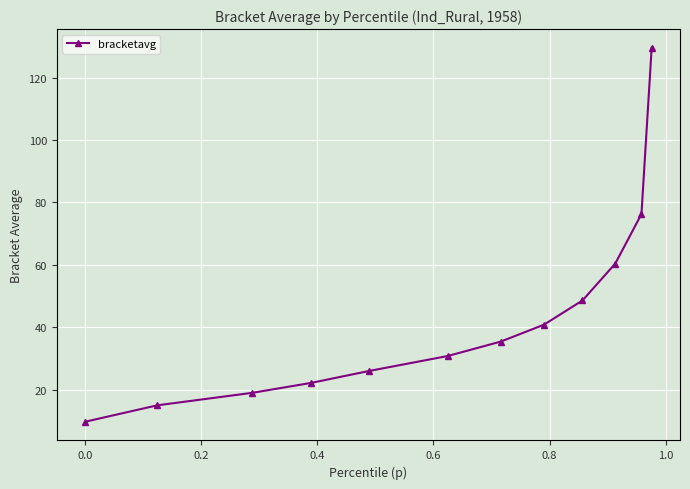

What is the difference between the second highest and second lowest values?

61.2